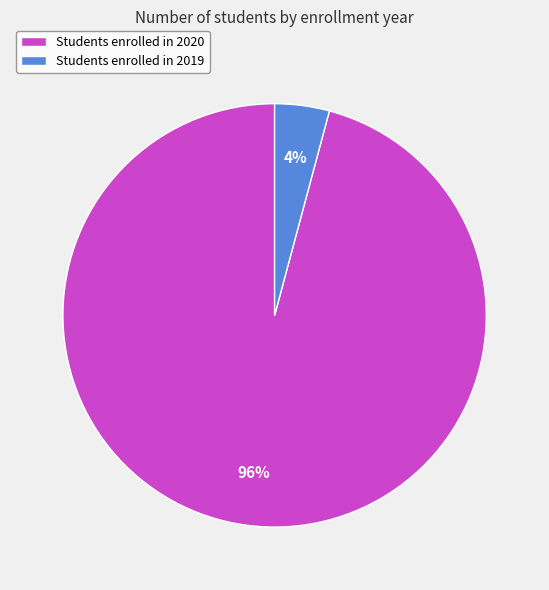

To the nearest percent, what is the difference between the largest and smallest slice percentages?

92%